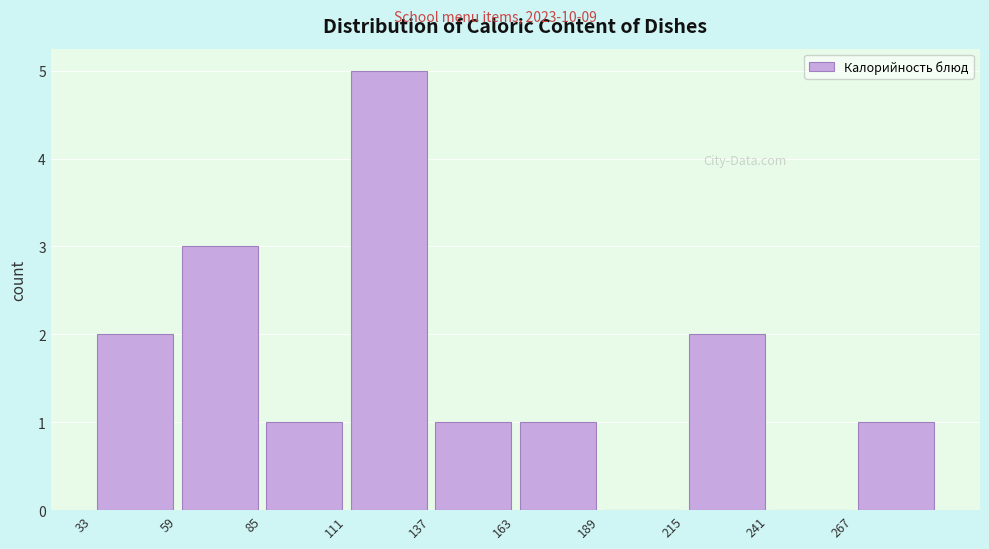

Reading left to right, transcribe this chart: for each bar, give the range it covers on the x-axis and its height. Neither the bar edges nor the heights are printed on the chart, so give them approximately, as read against the axes.

35 to 60: 2
60 to 85: 3
85 to 110: 1
110 to 140: 5
140 to 165: 1
165 to 190: 1
190 to 215: 0
215 to 240: 2
240 to 270: 0
270 to 295: 1